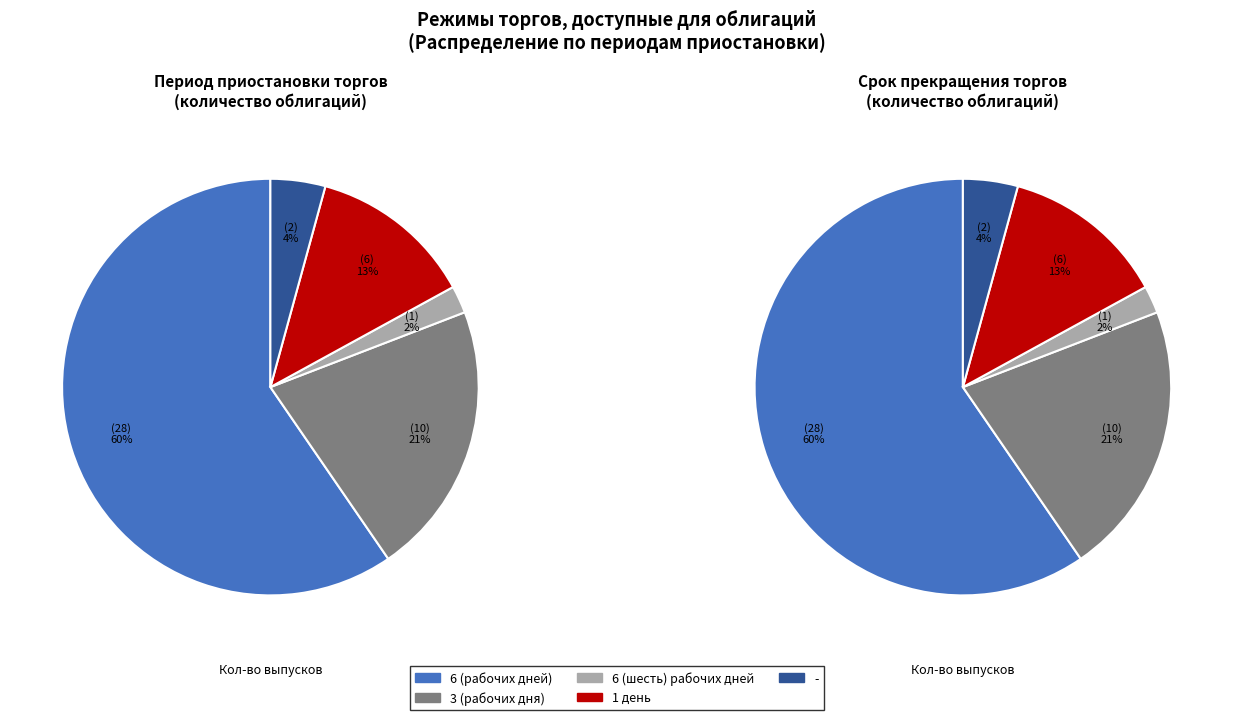

To the nearest percent, what is the difference between the - and 6 (шесть) рабочих дней slice percentages?

2%